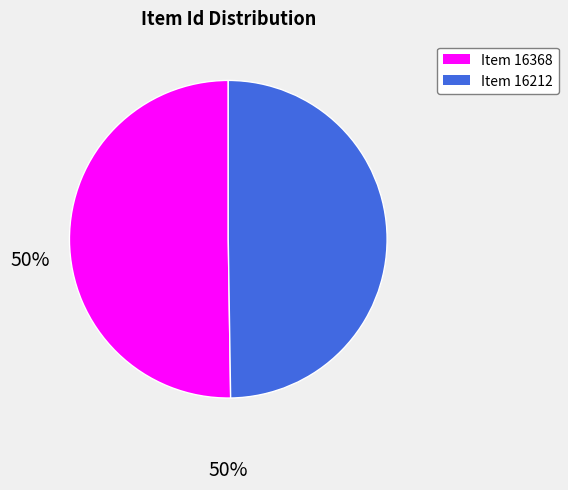

True or false: Item 16368 accounts for 61% of the total.

False